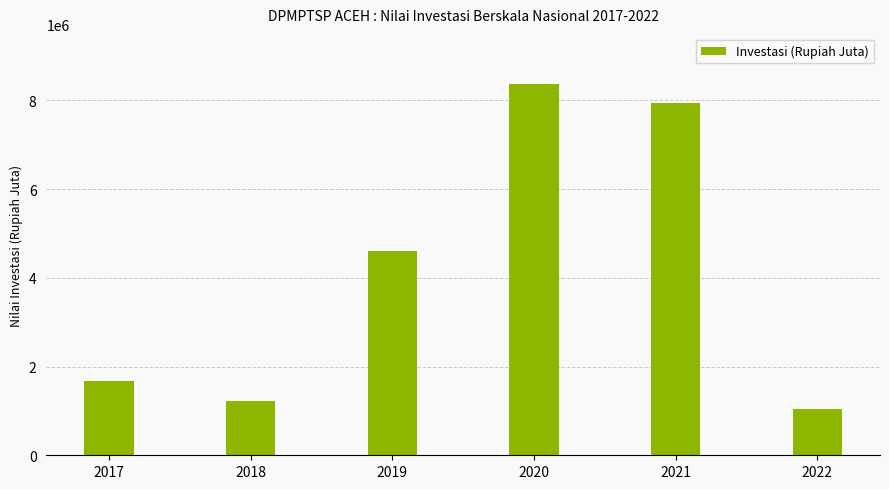

Read the value at 2020, to the nearest 50.

8373050